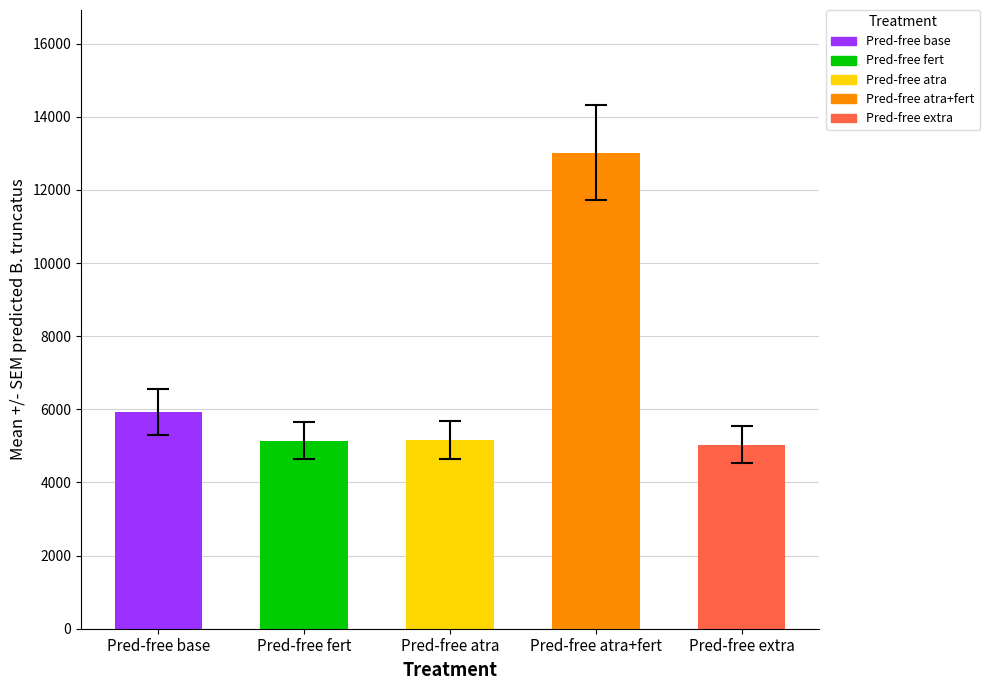

Reading left to right, transcribe all the data shown in this chart.

بندورة=5931.9	كوسى=5146.0	باذنجان=5166.0	لوبيا بادرية=13014.8	خيار=5031.0